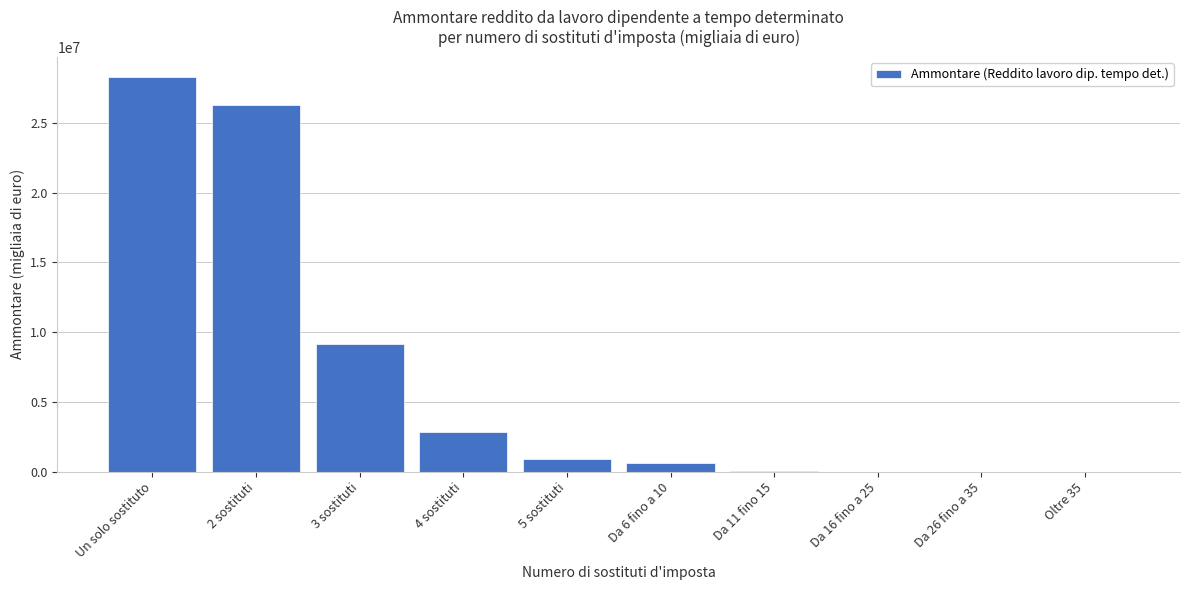

Is it true that the value at 3 sostituti is 9165223?

True